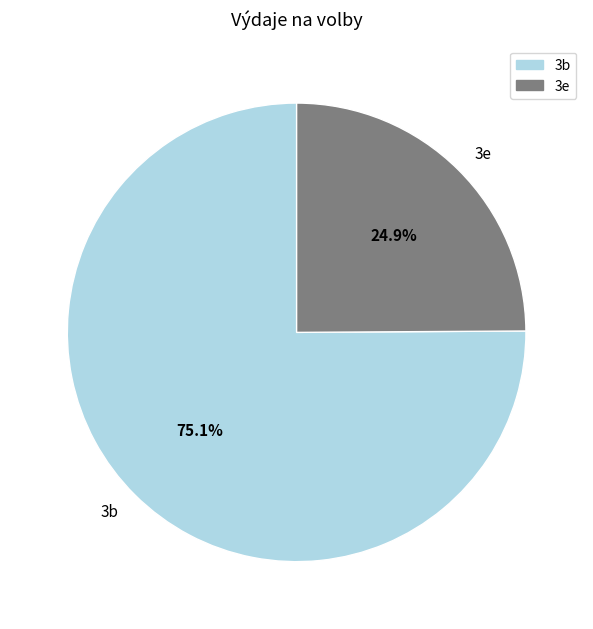

Rank the categories by value from lowest to highest.

3e, 3b